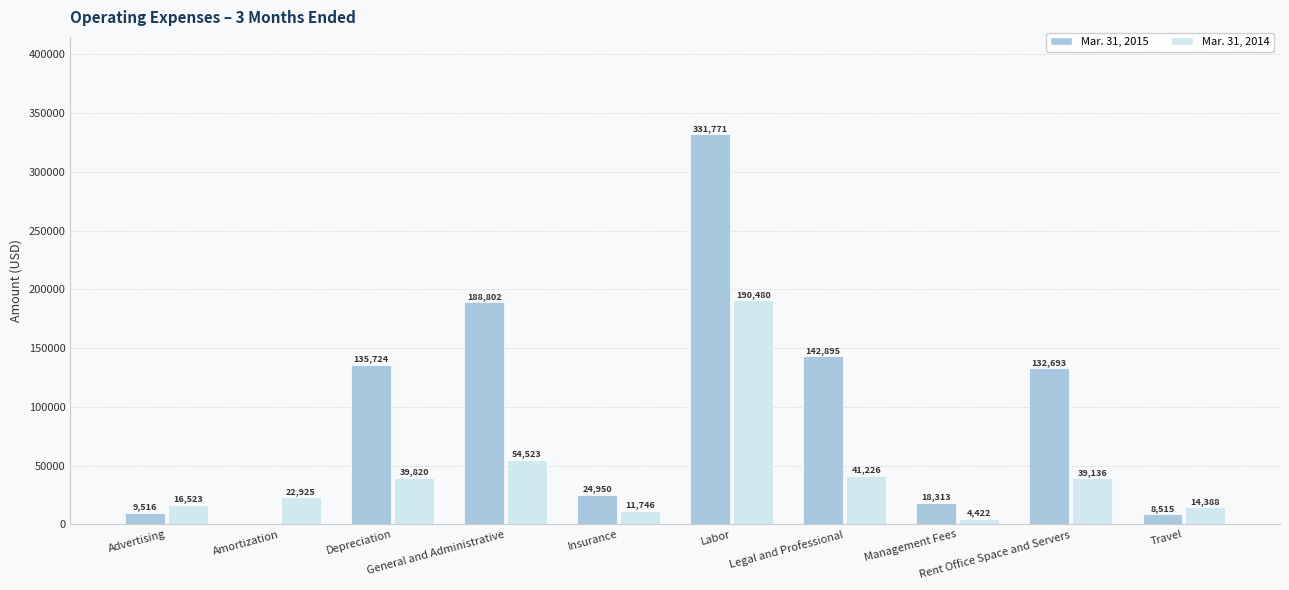

Which category has the highest value across all series?

Labor